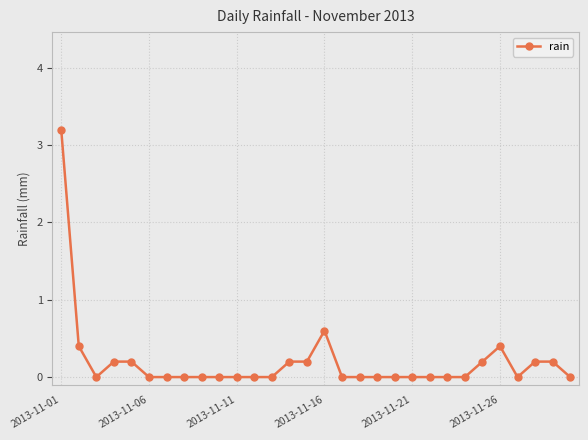

What is the maximum value shown in the chart?

3.2